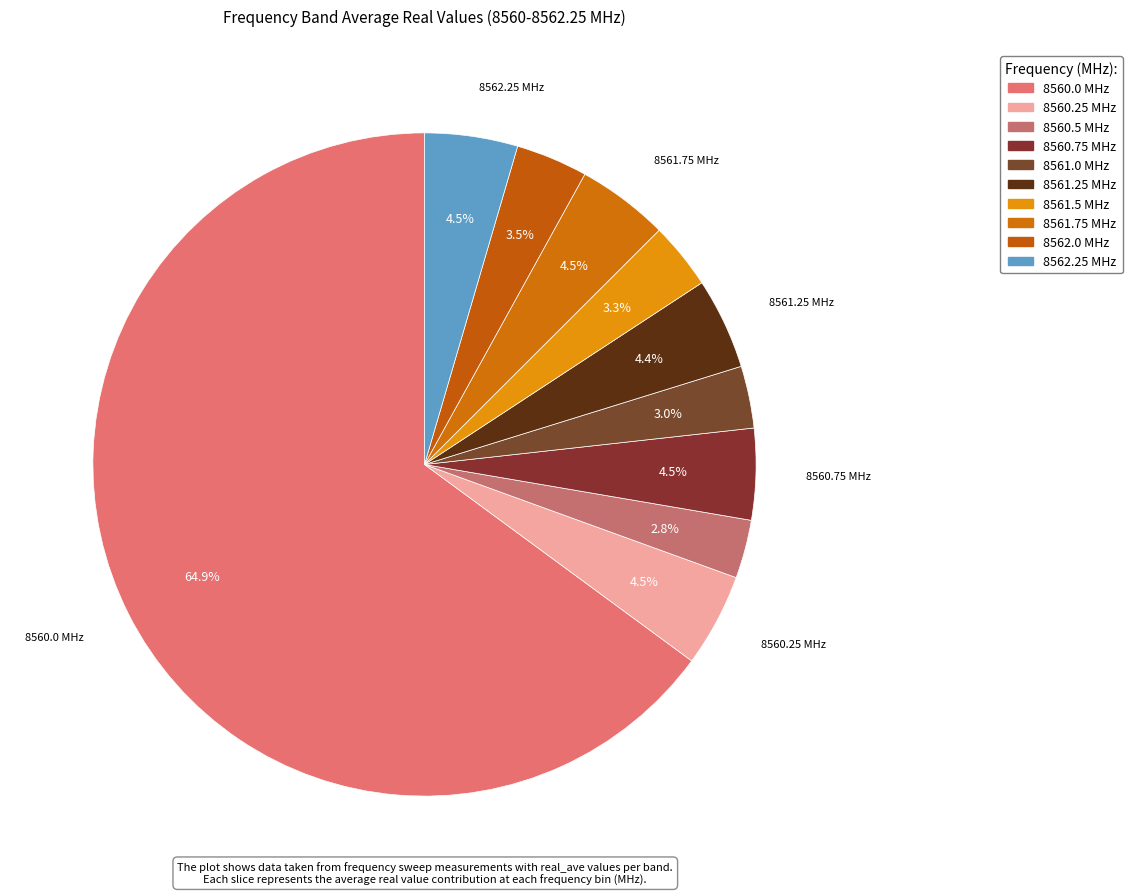

How many segments does this pie chart have?

10